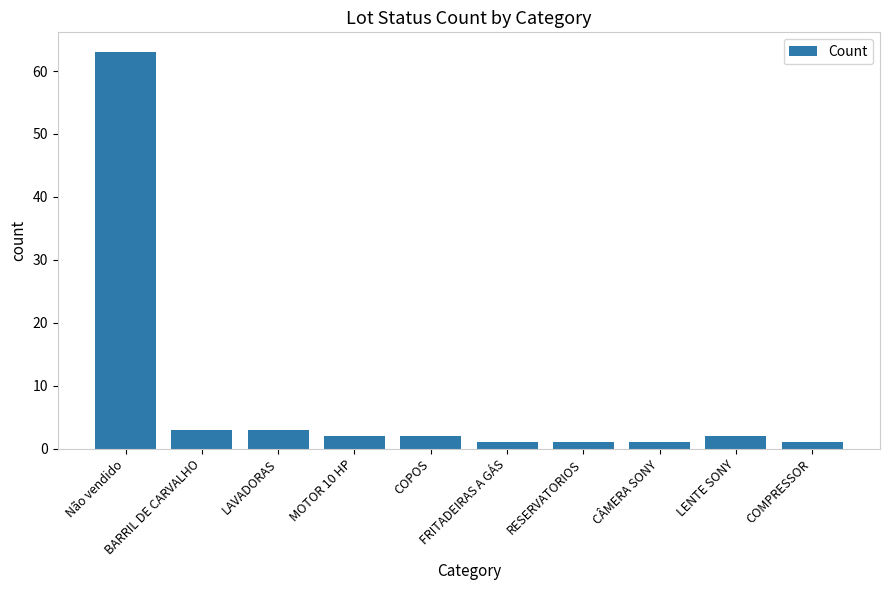

What is the sum of all values?

79